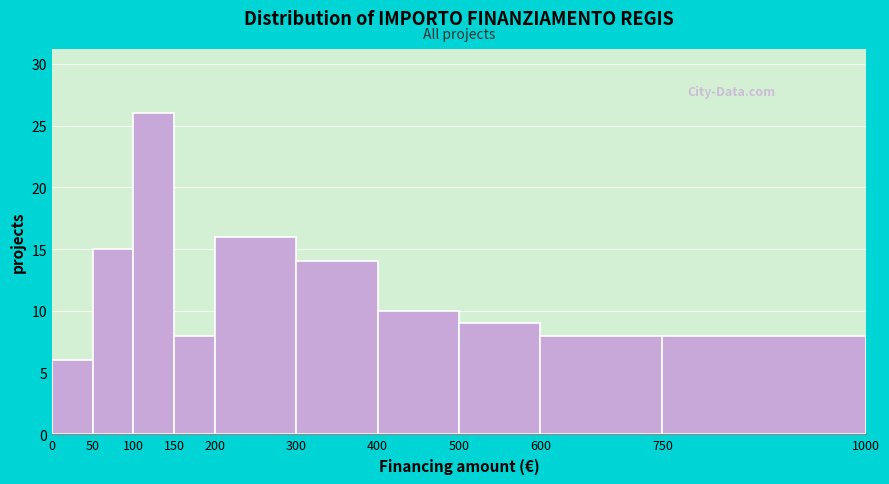

Reading left to right, list every bar in this chart as the range it spans on the x-axis followed by its height. The values are not printed on the chart, so give them approximately, as read against the axis.

0 to 50: 6
50 to 100: 15
100 to 150: 26
150 to 200: 8
200 to 300: 16
300 to 400: 14
400 to 500: 10
500 to 600: 9
600 to 750: 8
750 to 1000: 8